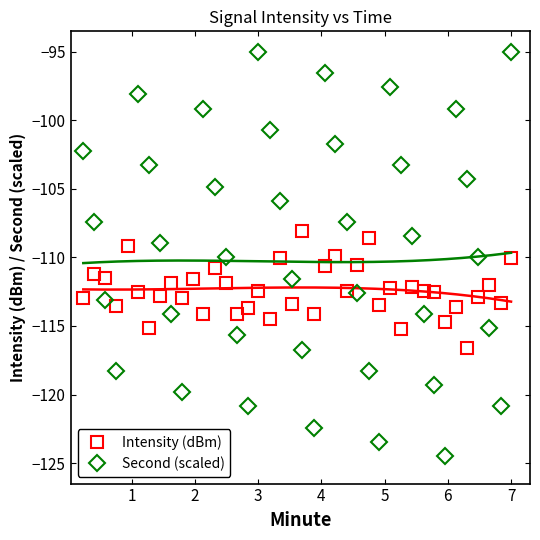

Which series has the largest range (max minus min)?

Second (scaled)